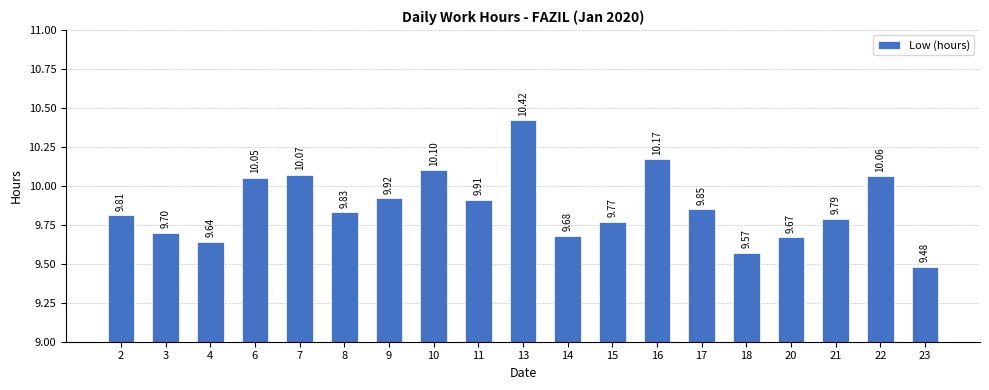

How many data points does each series have?

19